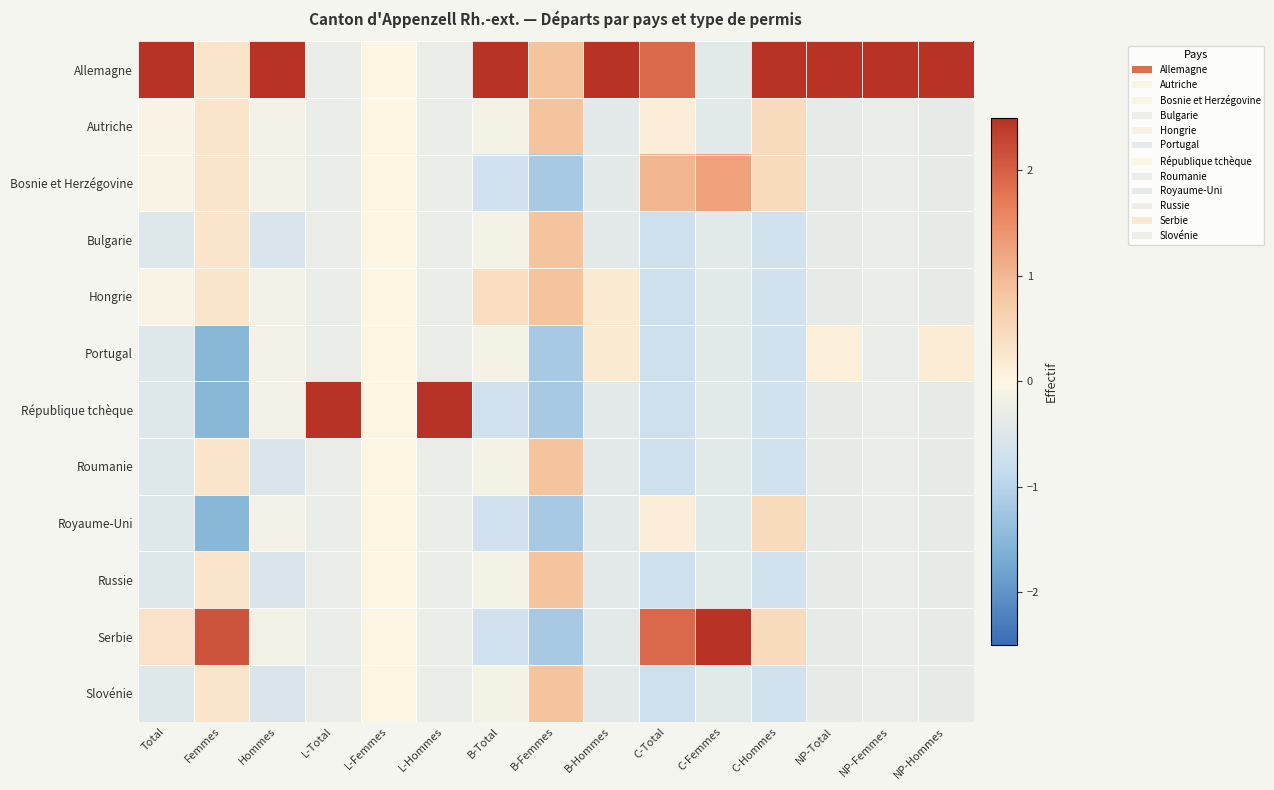

List the series in order of their peak value, highest first.

Allemagne, République tchèque, Serbie, Bosnie et Herzégovine, Autriche, Bulgarie, Hongrie, Roumanie, Russie, Slovénie, Royaume-Uni, Portugal